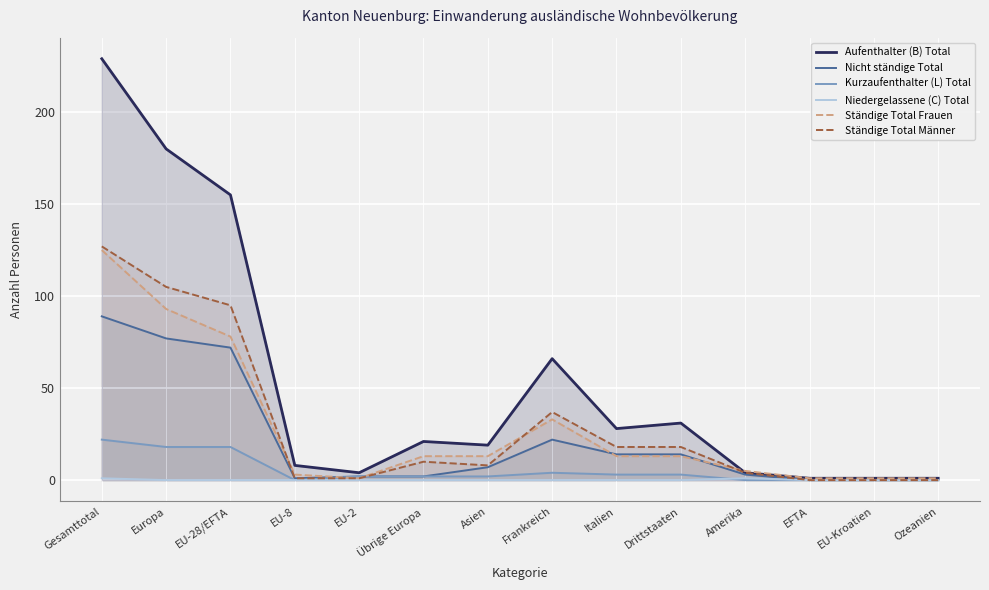

How many lines are shown in the chart?

6